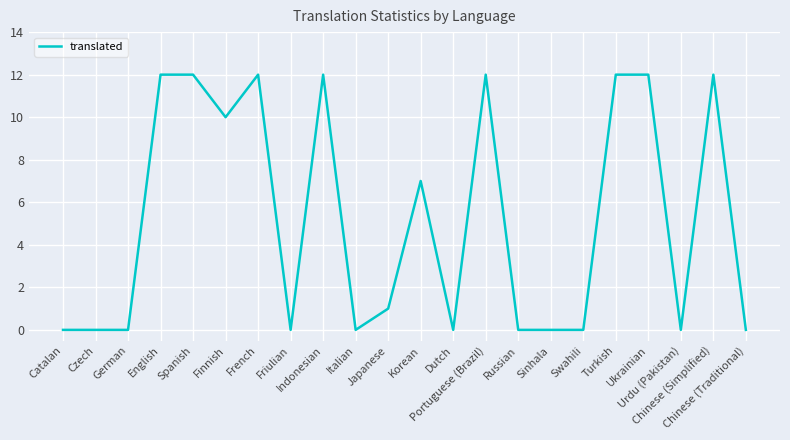

What is the average value?

5